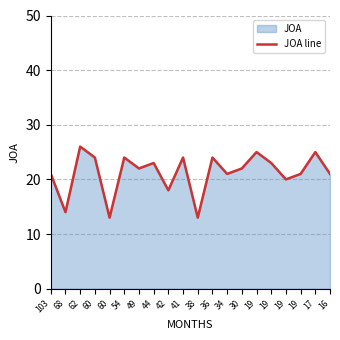

What is the maximum value shown in the chart?

26